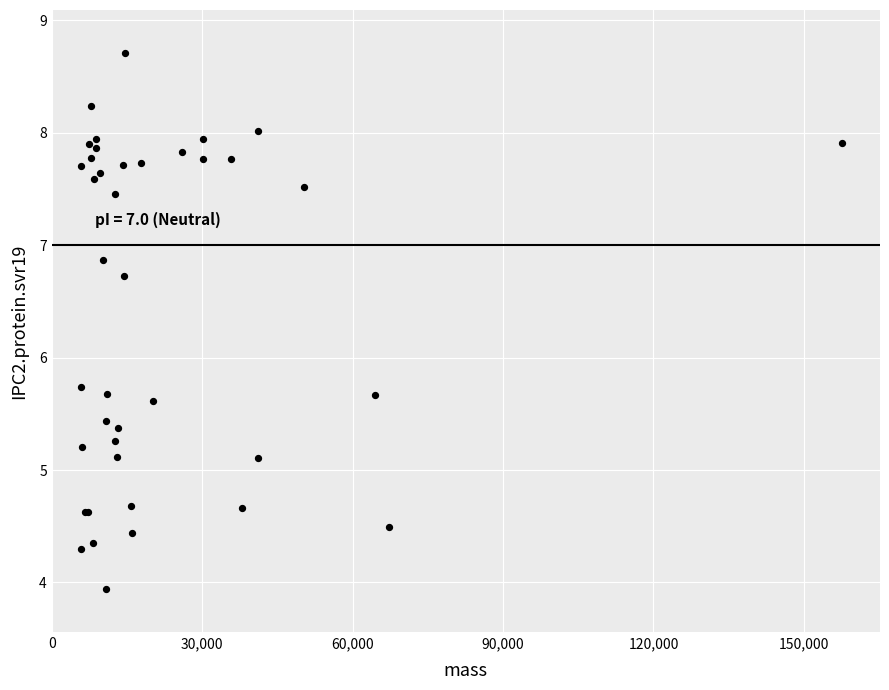

What Y value in the scatter plot is closest to 6?

5.7